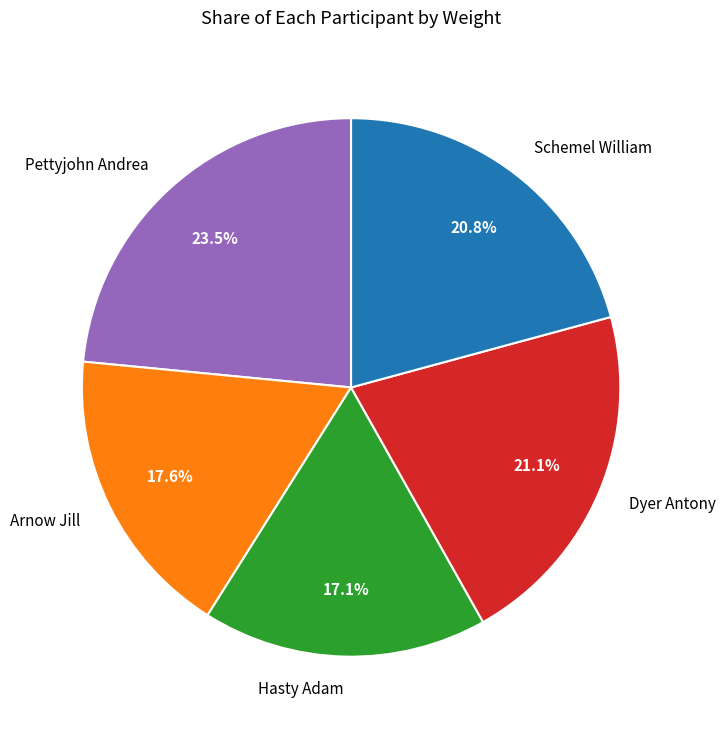

The Arnow Jill slice represents 24% of the pie. True or false?

False